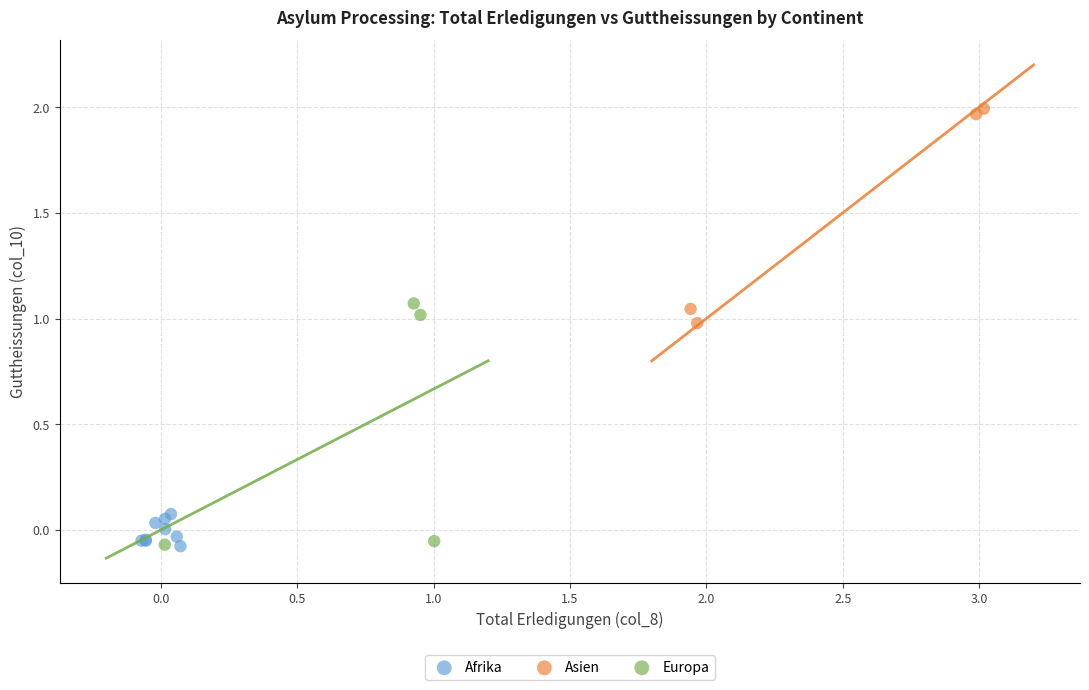

Which series contains the highest Y value?

Asien